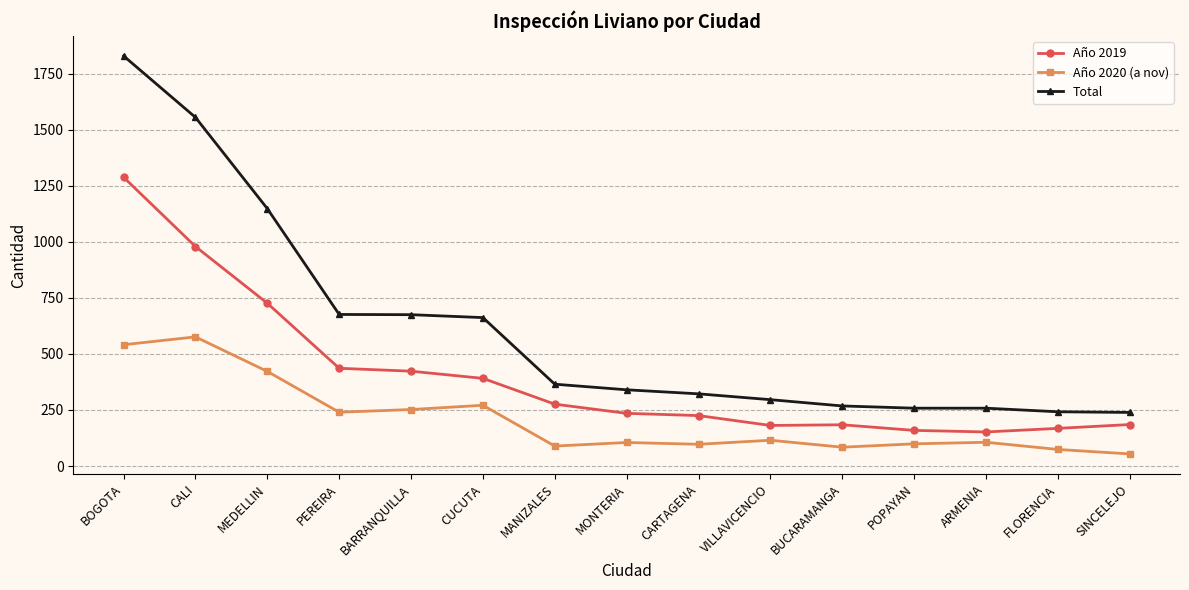

Rank the series by their average value, from lowest to highest.

Año 2020 (a nov), Año 2019, Total